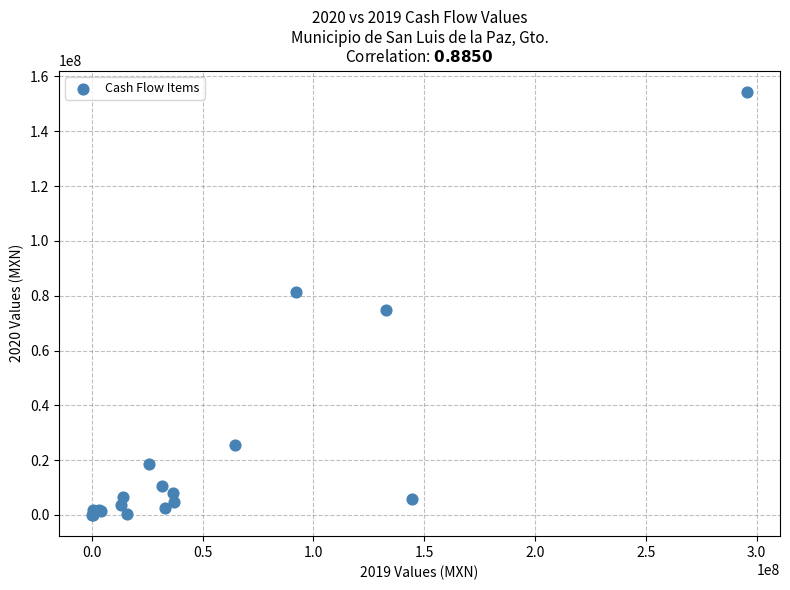

What Y value in the scatter plot is closest to 77207297?

74677209.0